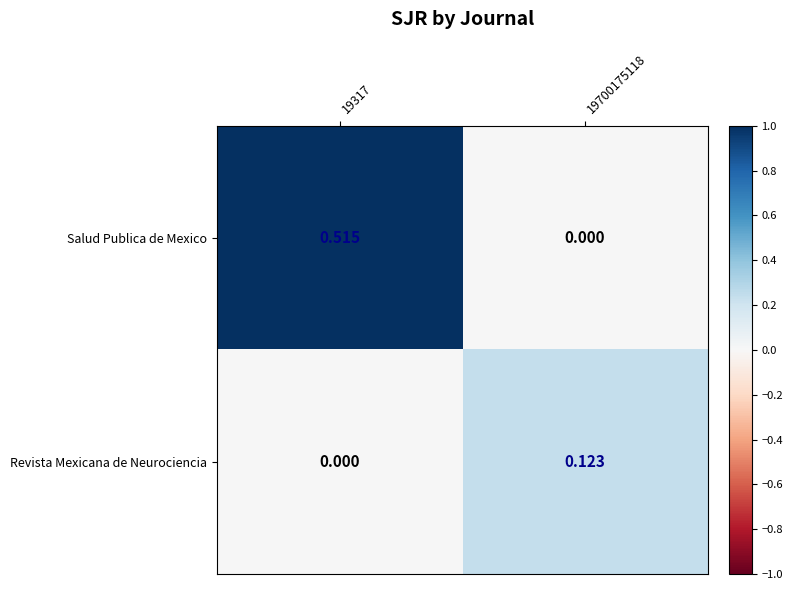

Between 19317 and 19700175118, which series saw the biggest shift?

Salud Publica de Mexico